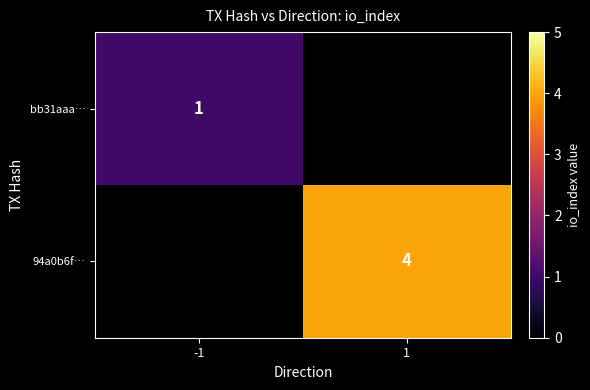

True or false: bb31aaa… has a value of 1 at -1.

True